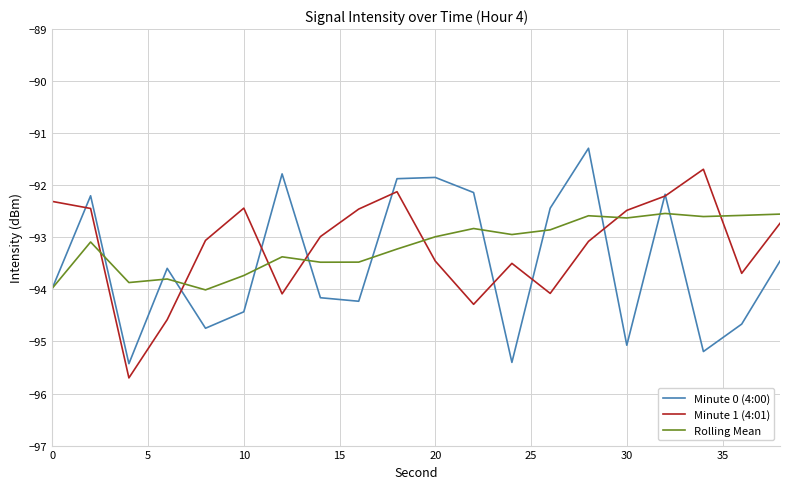

Which series ends up on top after the final intersection of Minute 1 (4:01) and Rolling Mean?

Rolling Mean